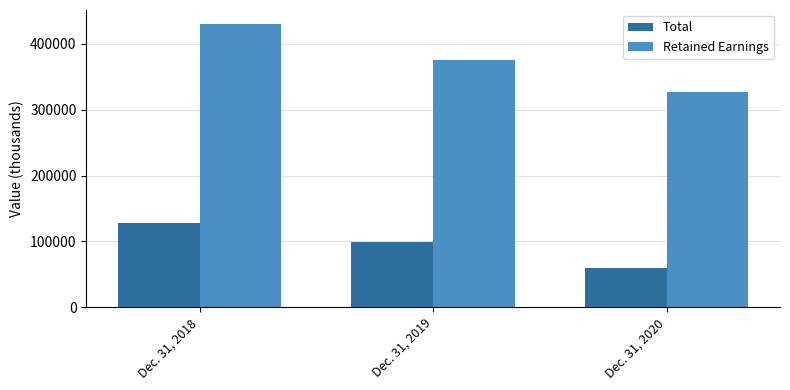

How many bars are there in total?

6